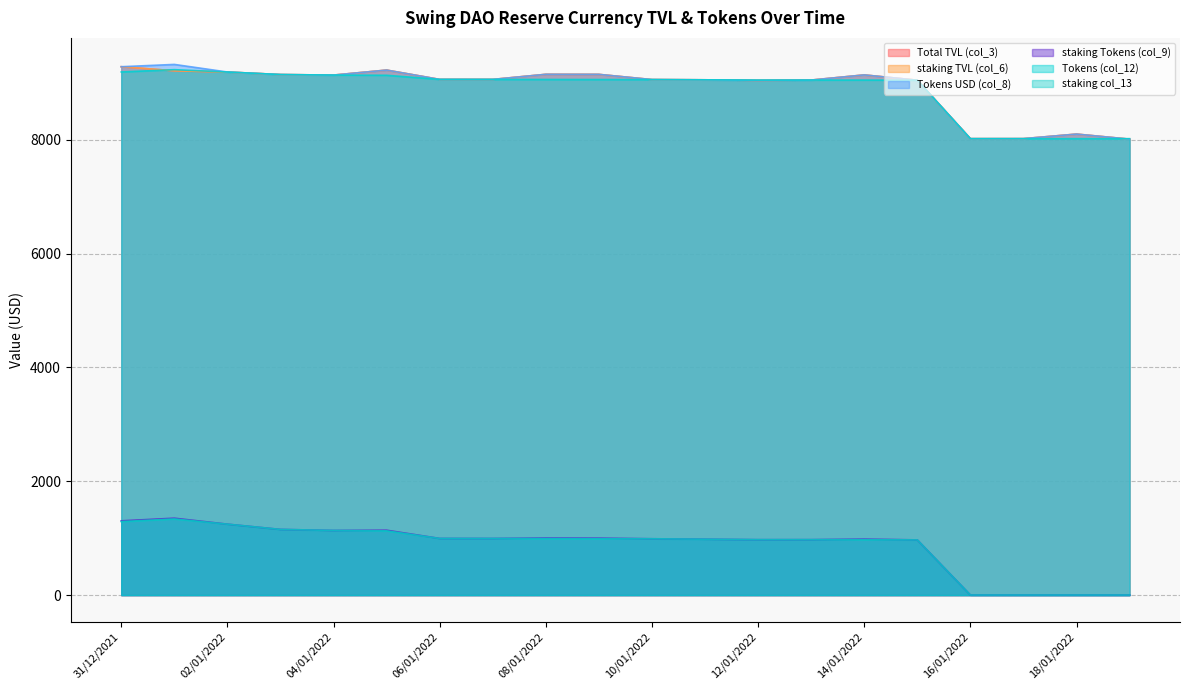

At which label is Total TVL (col_3) closest to 8644?

12/01/2022